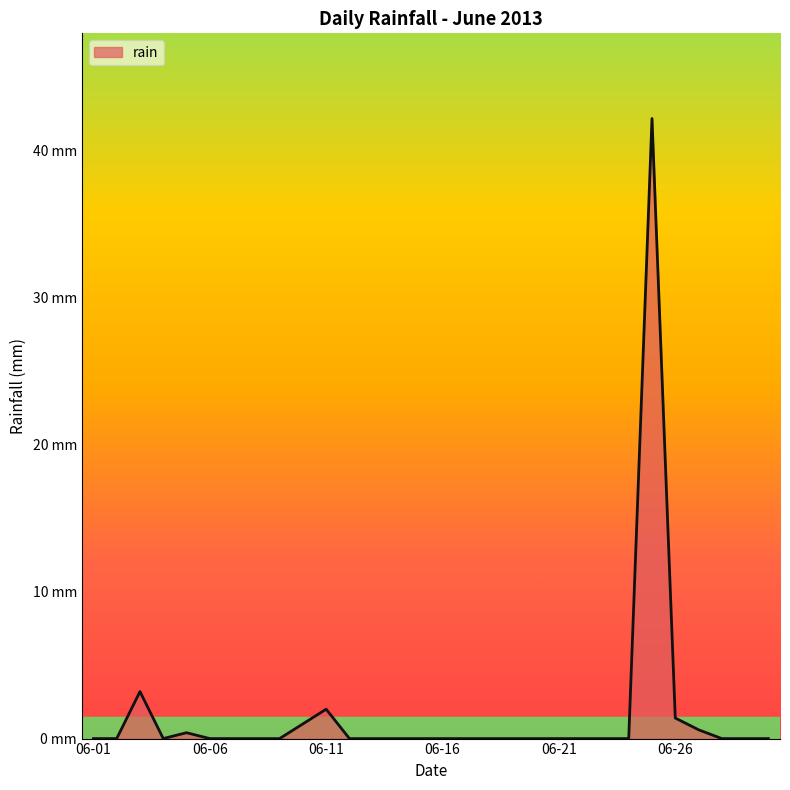

What is the average value?

1.7